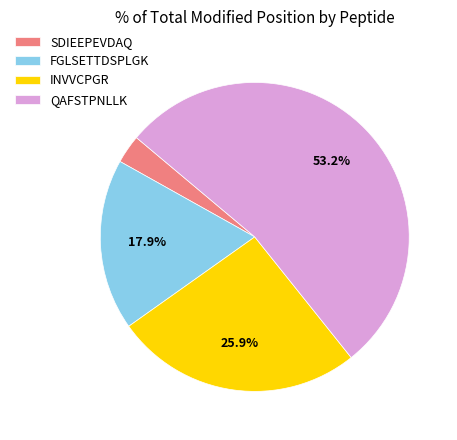

To the nearest percent, what is the difference between the INVVCPGR and SDIEEPEVDAQ slice percentages?

23%